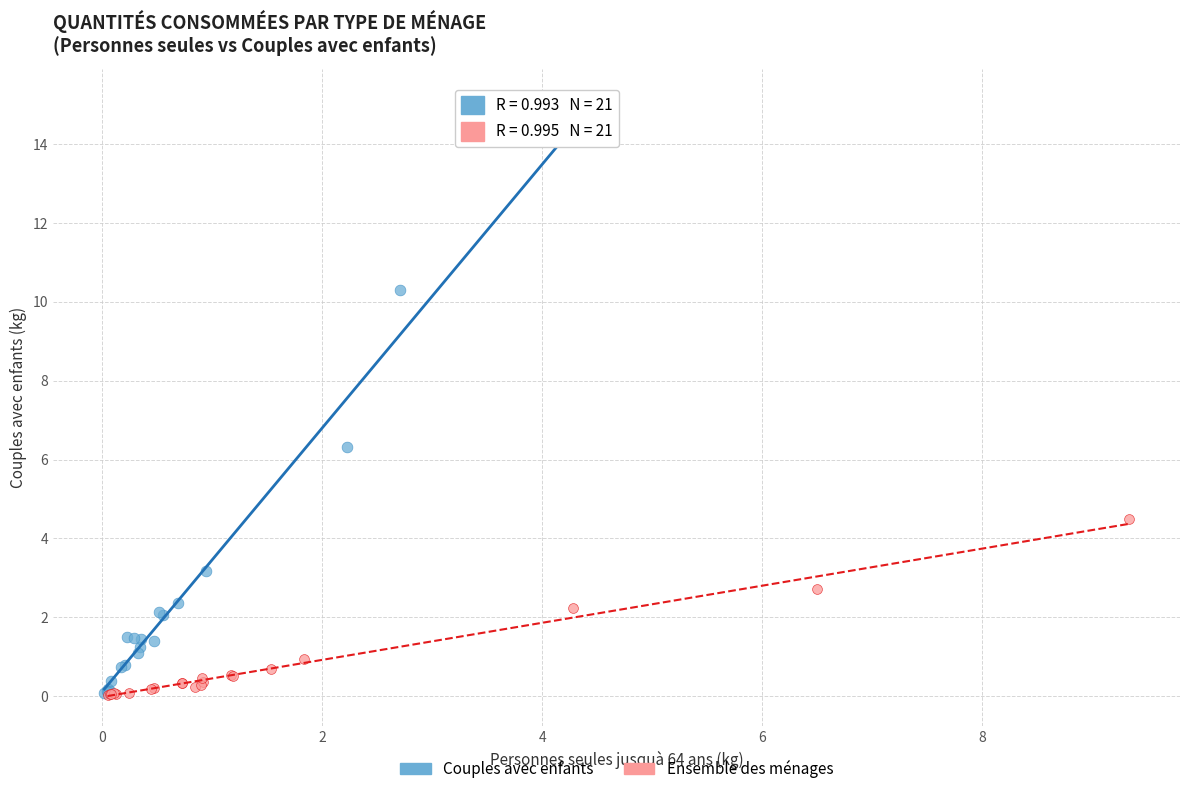

Which series has the largest Y range (max minus min)?

Couples avec enfants